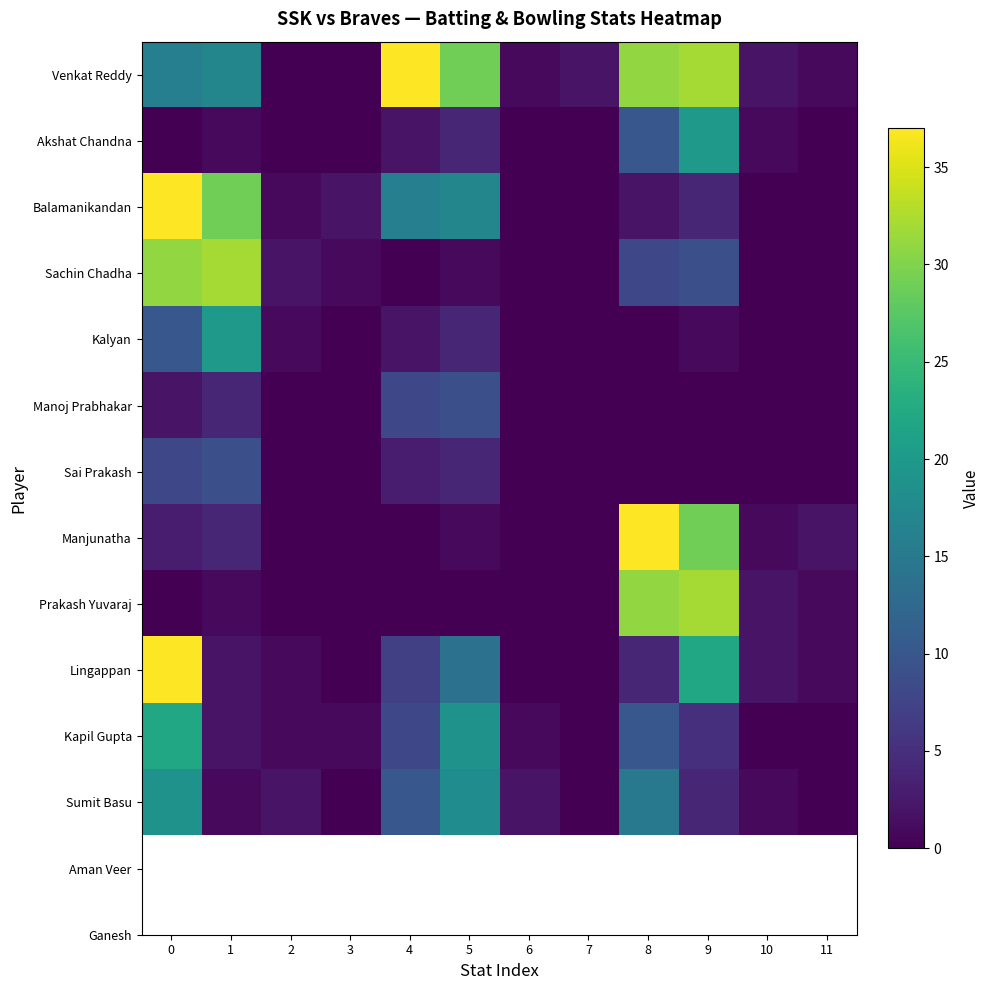

Count the number of data series in this chart.

12